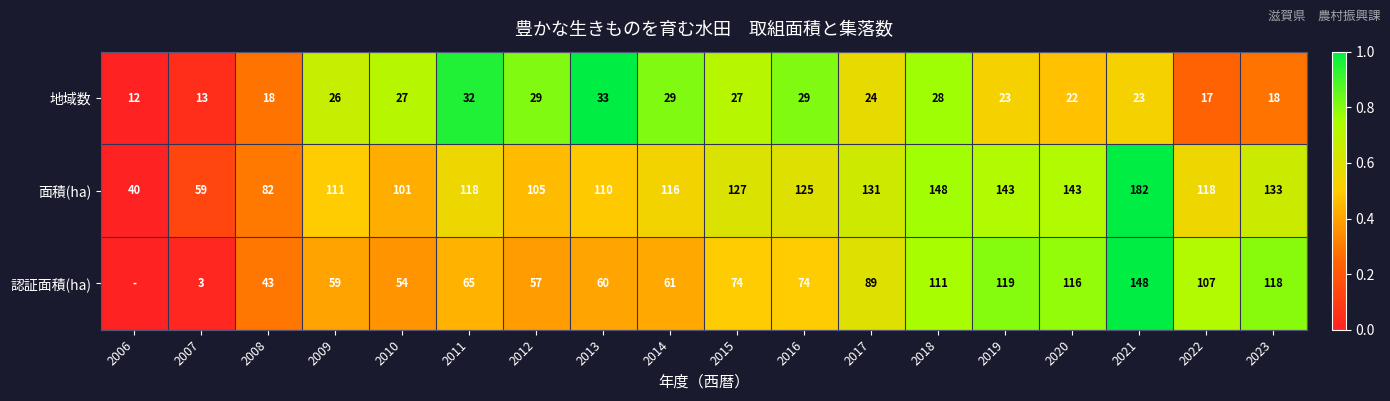

At 2017, list the series in order from largest to smallest.

面積(ha), 認証面積(ha), 地域数